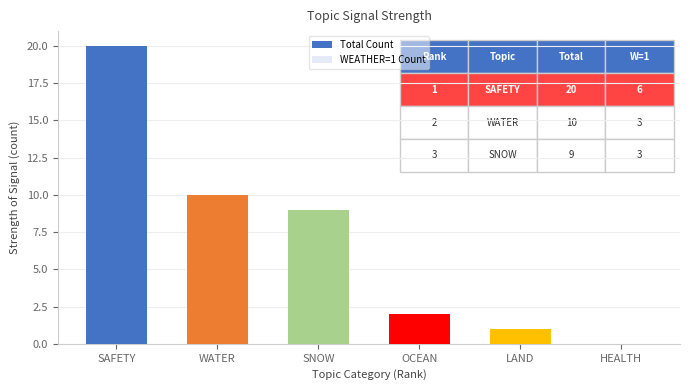

What is the average value of the Total Count series?

7